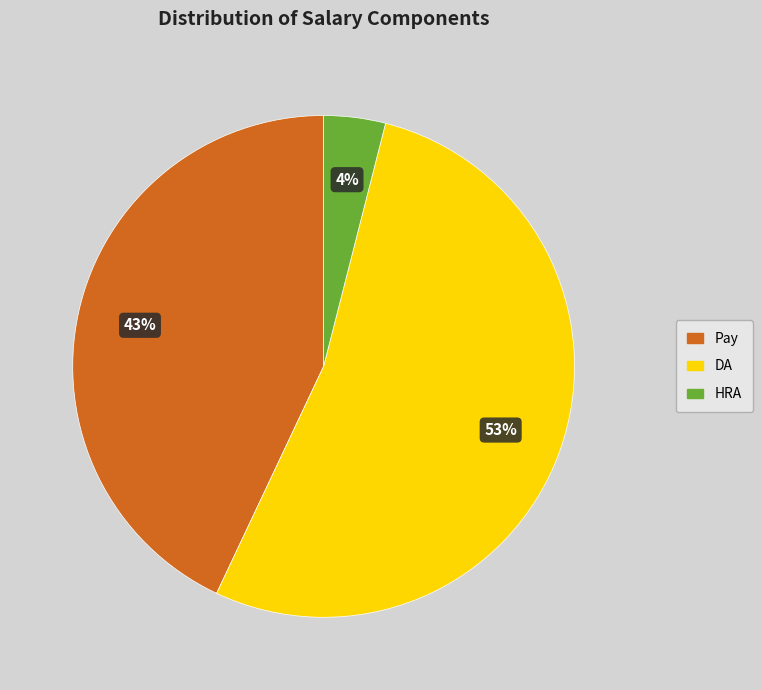

Is there any slice that represents more than half of the pie?

Yes